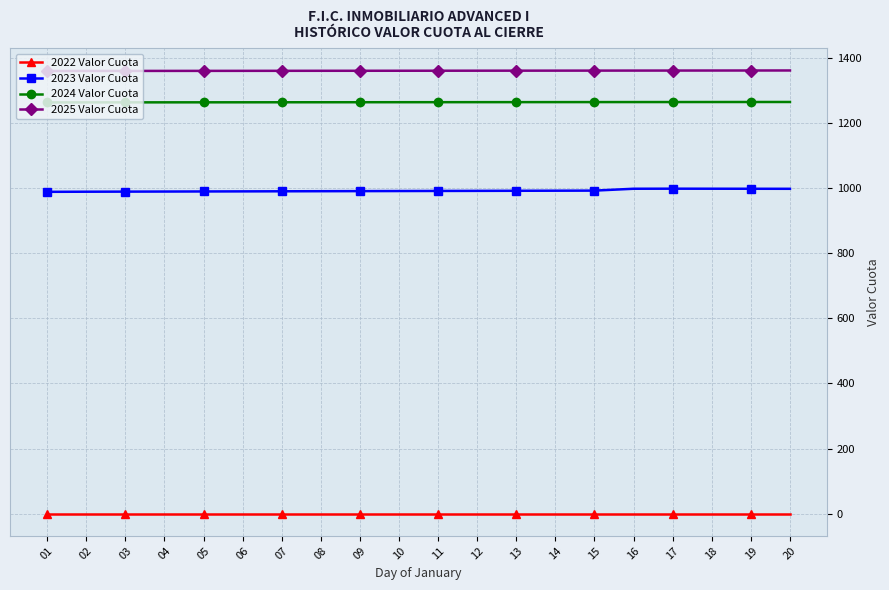

What is the spread (max minus min) of values at 14?

1359.9